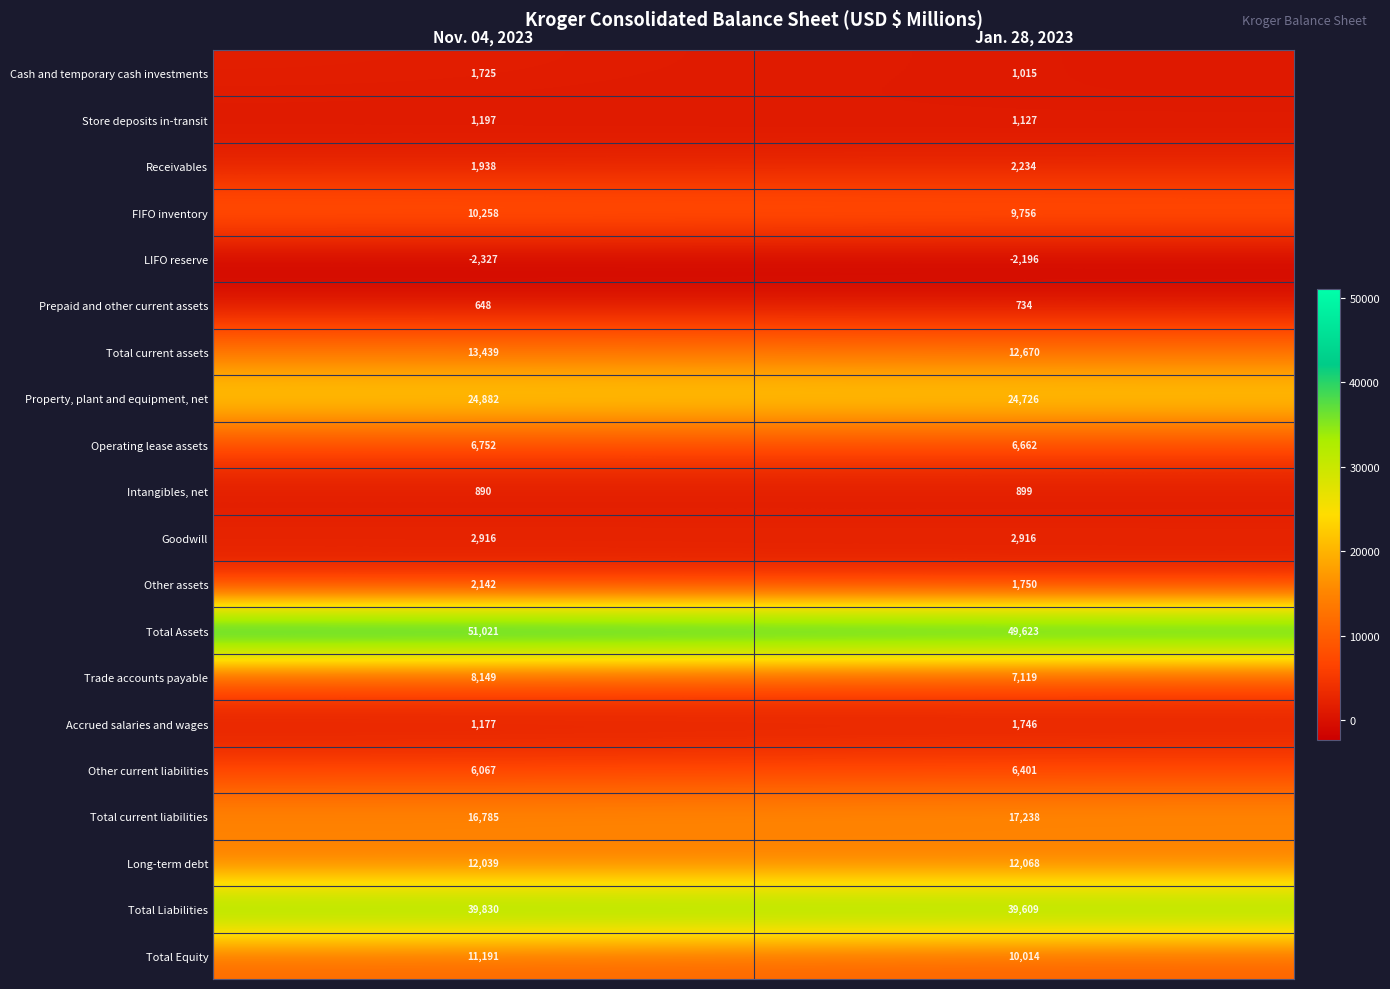

What is the difference between the Total Equity values at Nov. 04, 2023 and Jan. 28, 2023?

1177